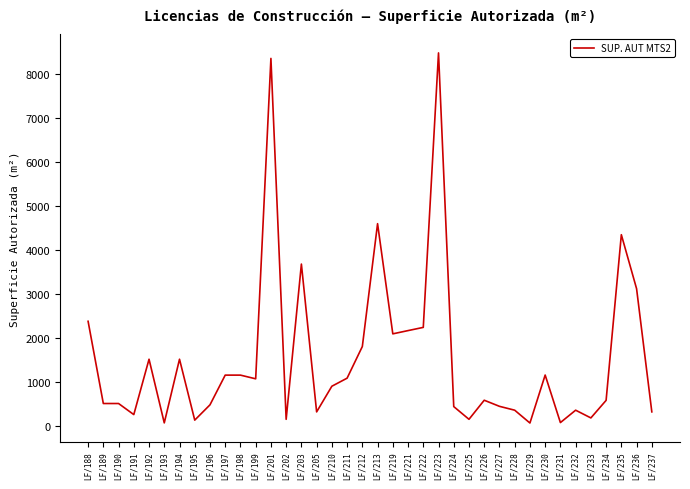

What is the greatest value displayed?

8484.5